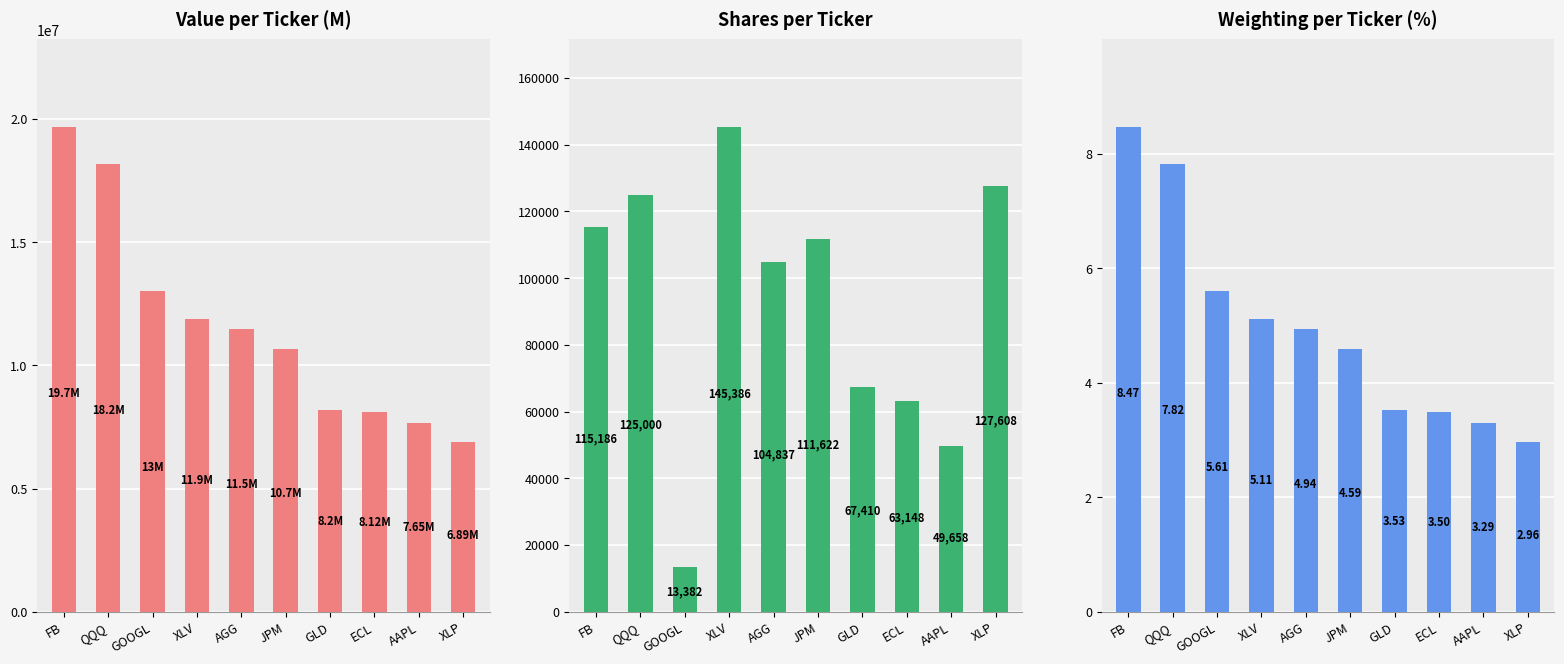

Reading left to right, extract all data points from this chart.

Value (M): 19682000.0	18181000.0	13030000.0	11882000.0	11489000.0	10661000.0	8196000.0	8121000.0	7653000.0	6888000.0
Shares: 115186.0	125000.0	13382.0	145386.0	104837.0	111622.0	67410.0	63148.0	49658.0	127608.0
Weighting: 8.5	7.8	5.6	5.1	4.9	4.6	3.5	3.5	3.3	3.0